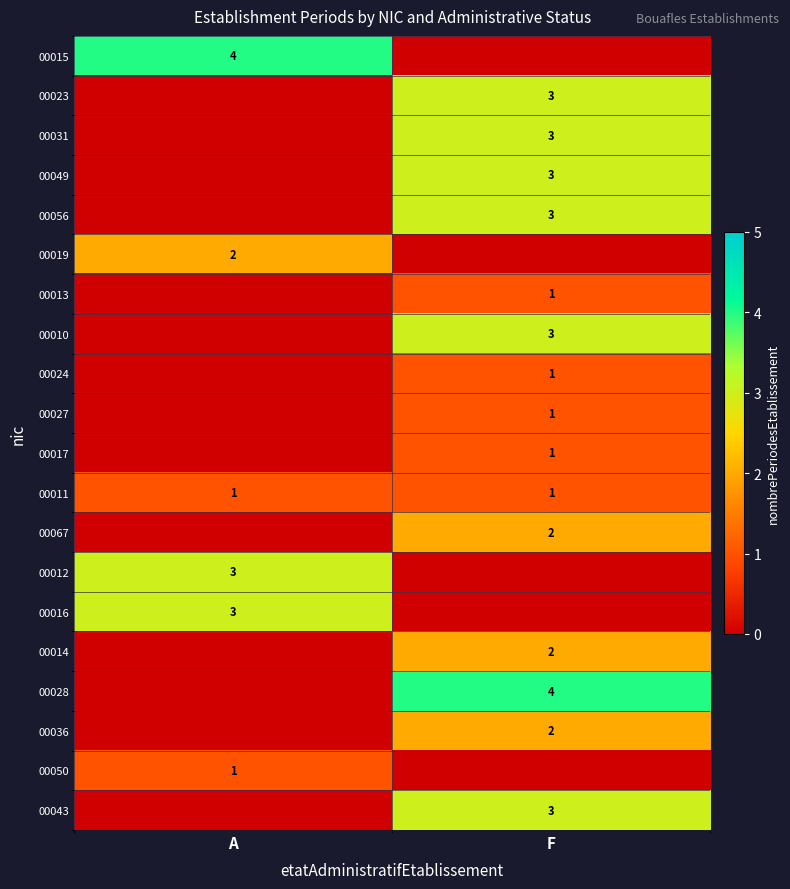

What is the maximum value shown in the chart?

4